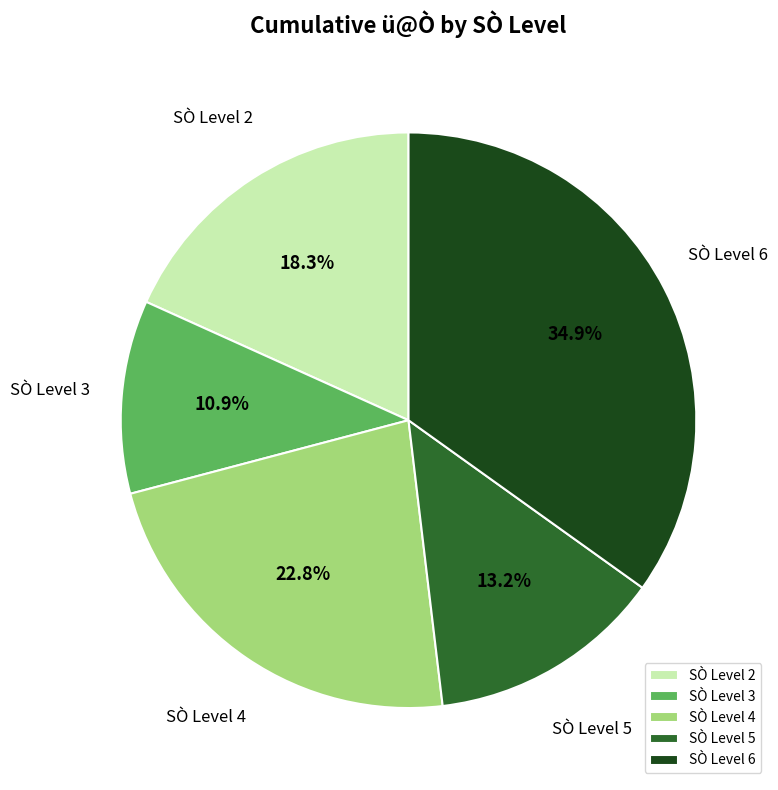

To the nearest percent, what is the difference between the largest and smallest slice percentages?

24%